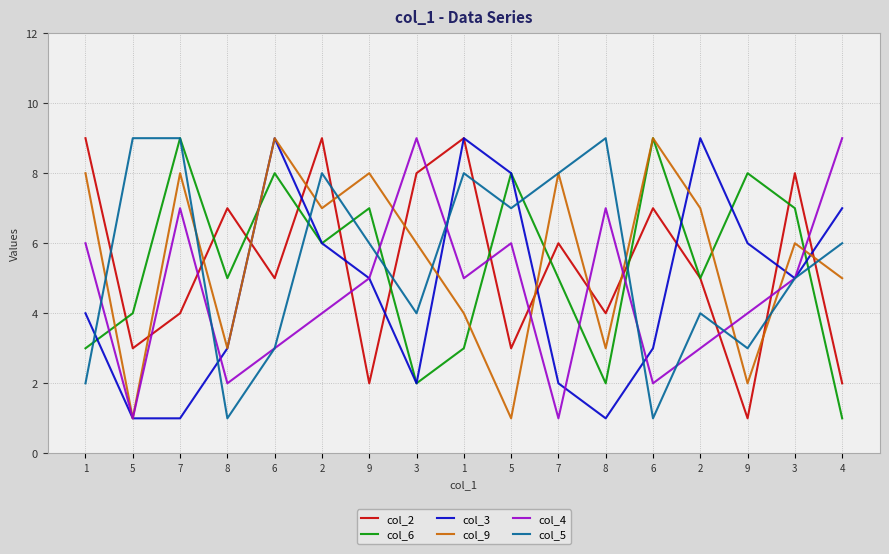

Rank the series at 6 from lowest to highest value.

col_4, col_5, col_2, col_6, col_3, col_9